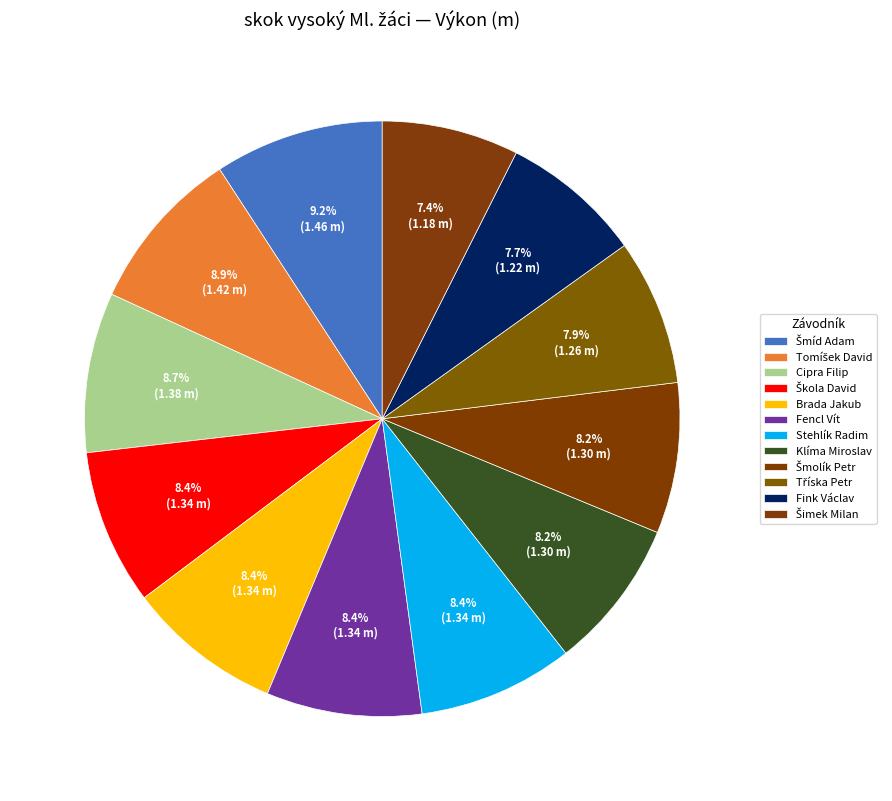

Count the number of slices in the pie.

12